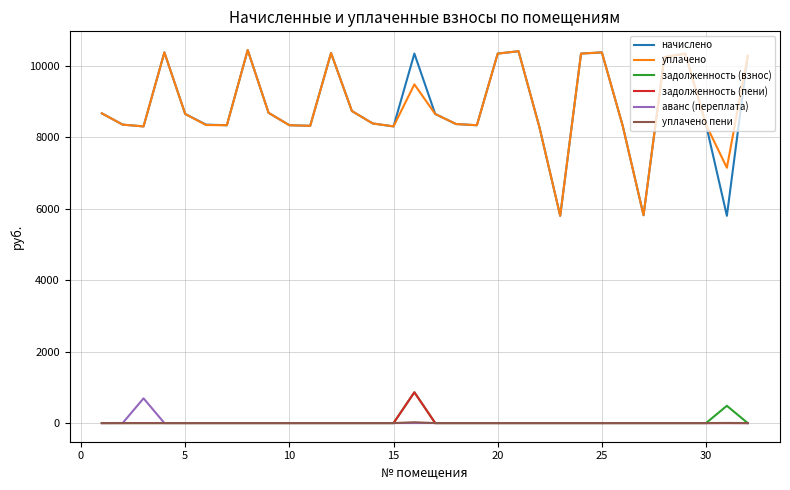

What is the difference between the maximum and second lowest values in the уплачено series?

4621.4